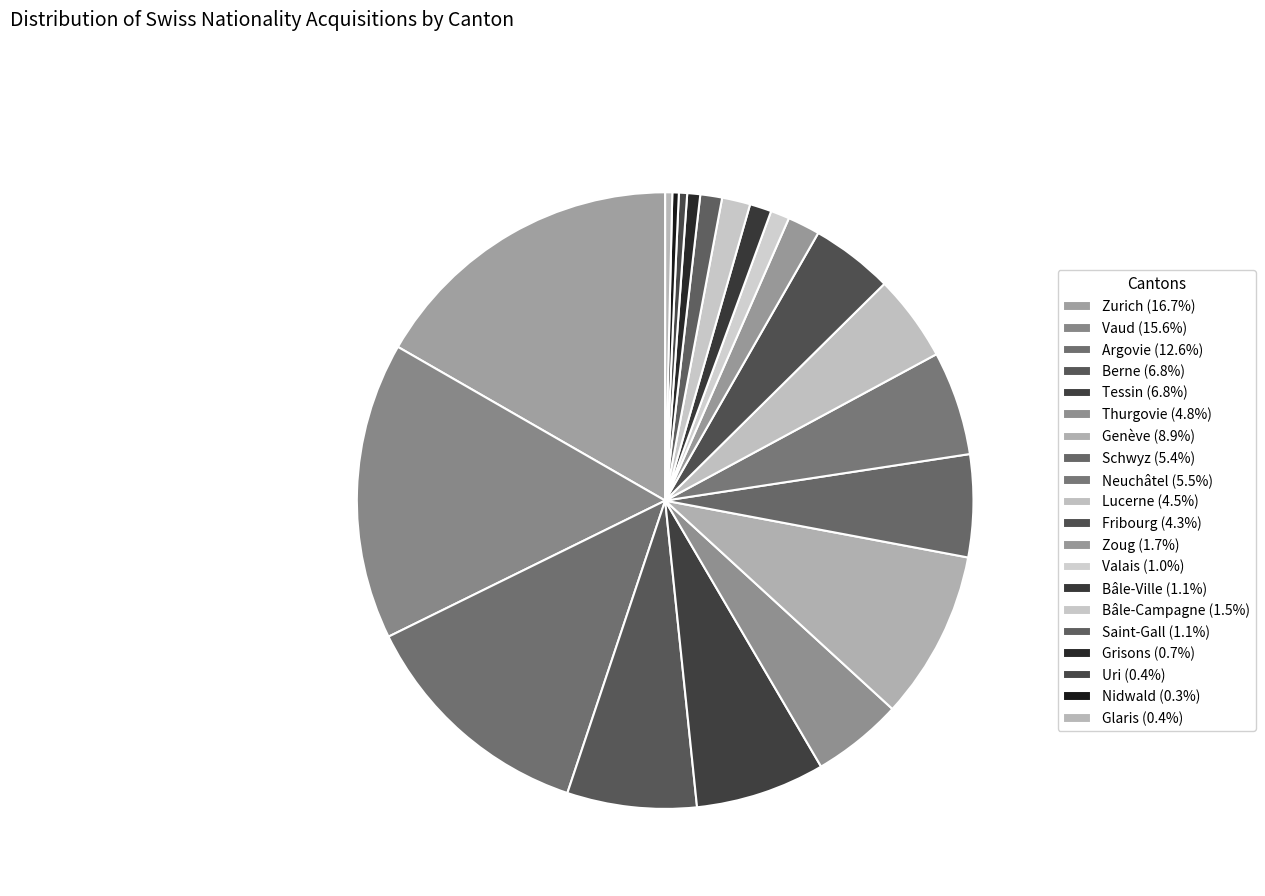

How many segments does this pie chart have?

20